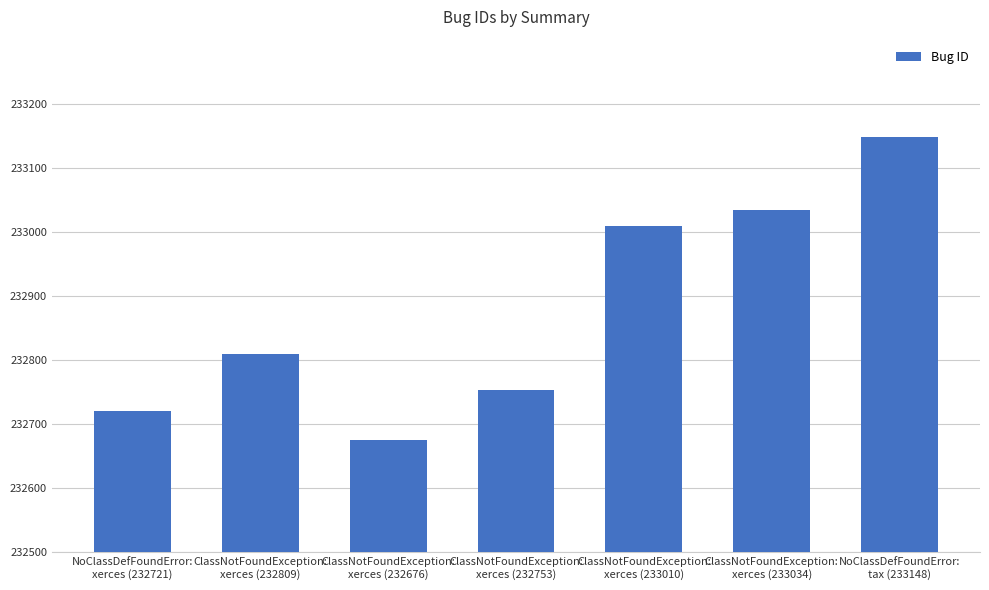

How many series are shown in this chart?

1